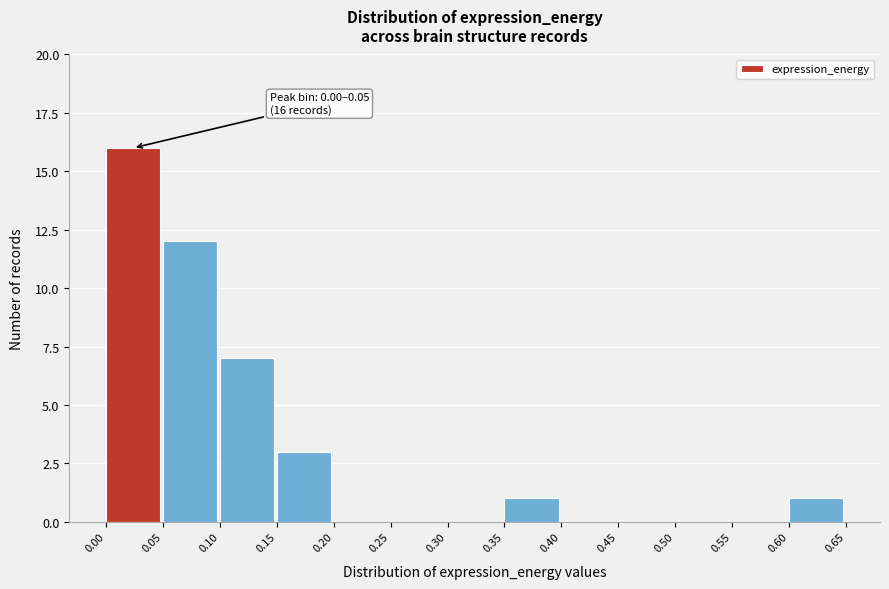

Over which range of the x-axis is the bar tallest?

0.00 to 0.05